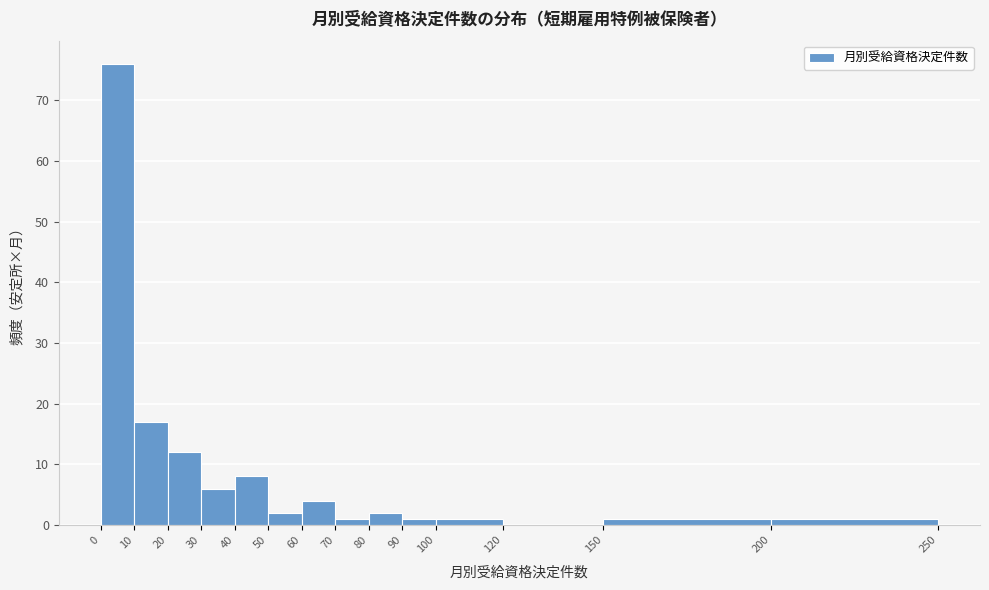

What is the height of the bar covering 20 to 30 on the x-axis? The values are not printed on the chart, so give them approximately, as read against the axis.

12